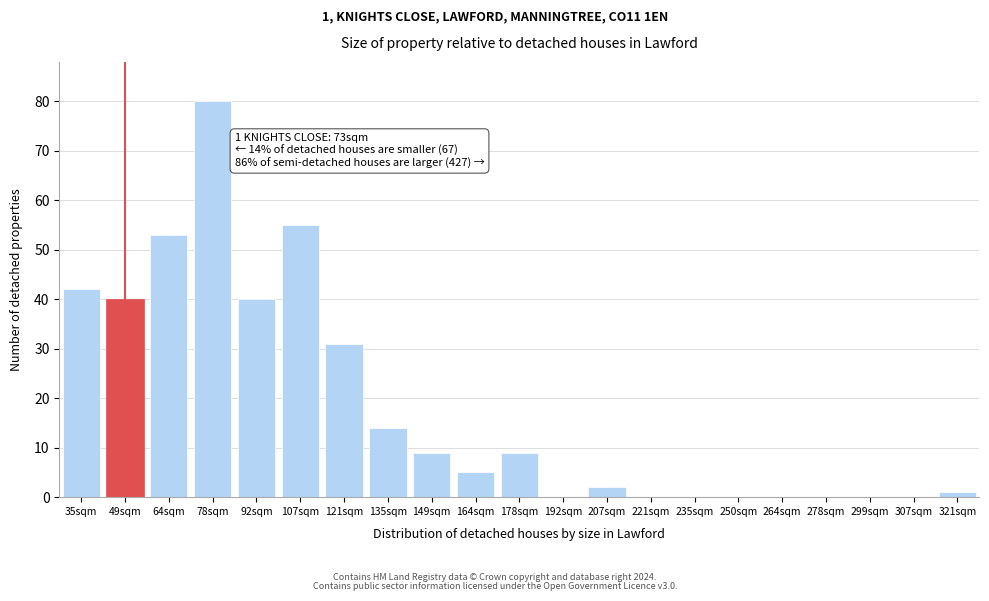

Reading right to left, what are all the values shown in this chart?

321sqm=1	307sqm=0	299sqm=0	278sqm=0	264sqm=0	250sqm=0	235sqm=0	221sqm=0	207sqm=2	192sqm=0	178sqm=9	164sqm=5	149sqm=9	135sqm=14	121sqm=31	107sqm=55	92sqm=40	78sqm=80	64sqm=53	49sqm=40	35sqm=42